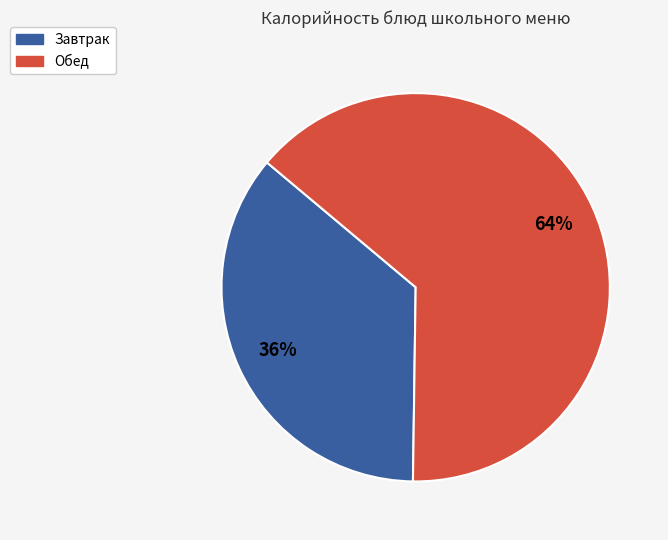

The Завтрак slice represents 29% of the pie. True or false?

False